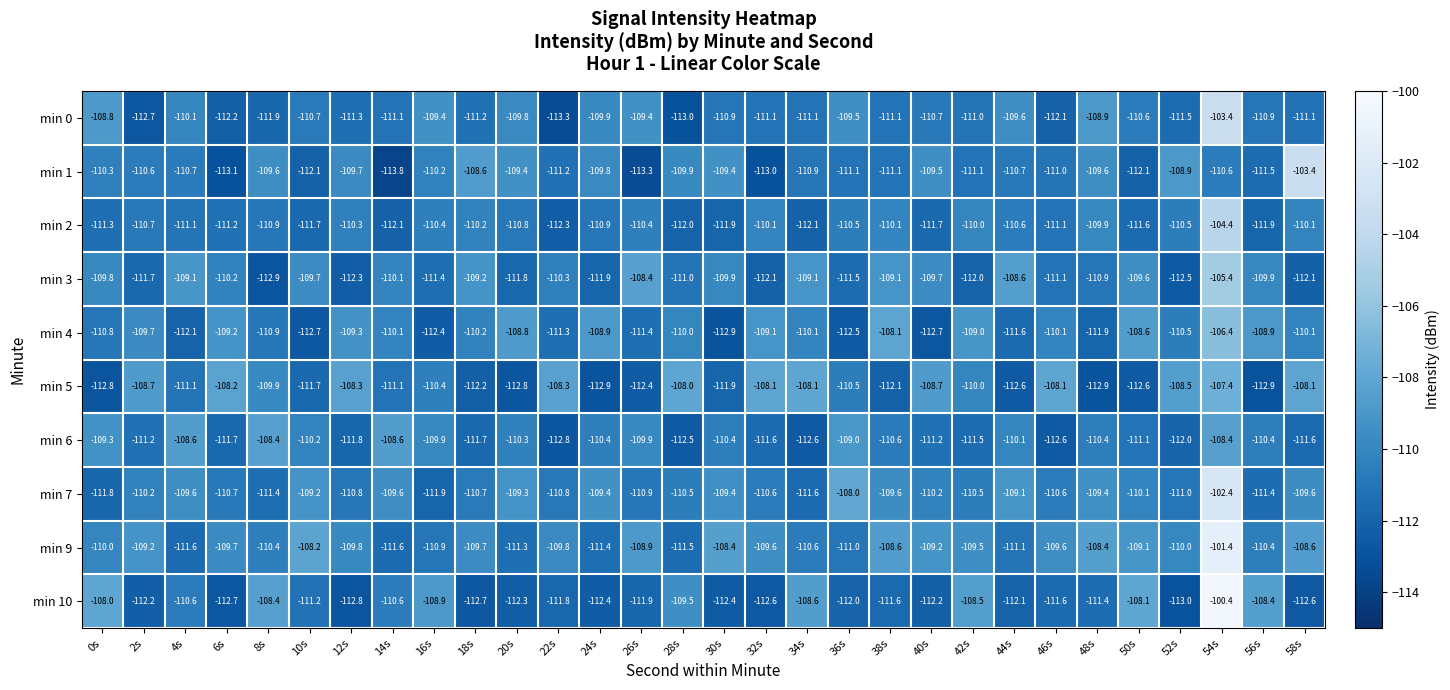

True or false: min 4 has a value of -174.5 at 26s.

False